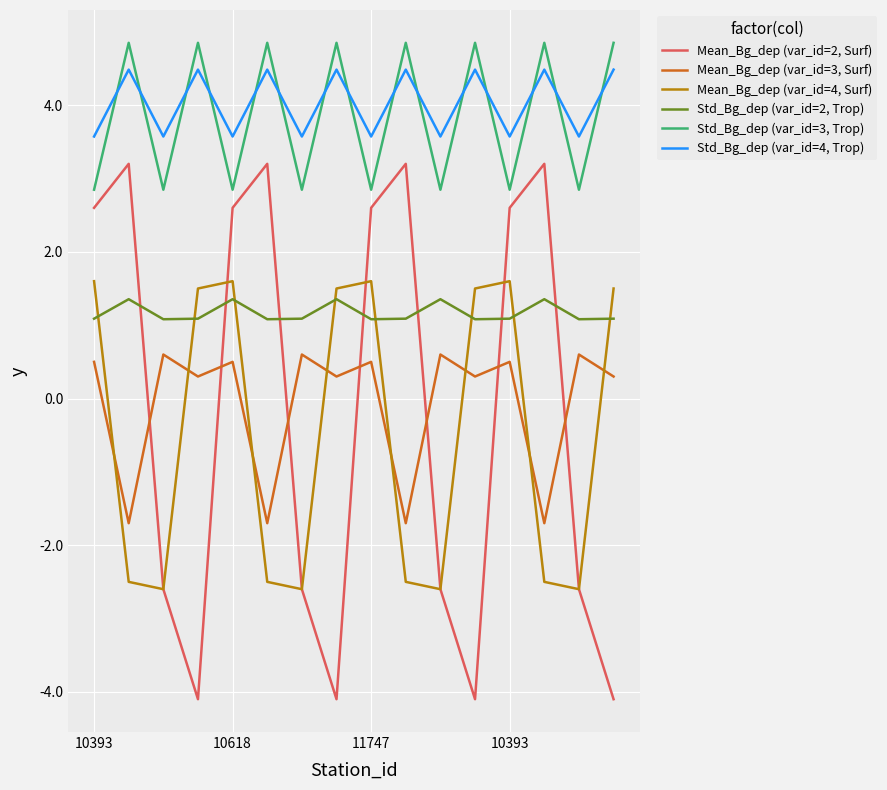

Which series has the widest spread of values?

Mean_Bg_dep (var_id=2, Surf)